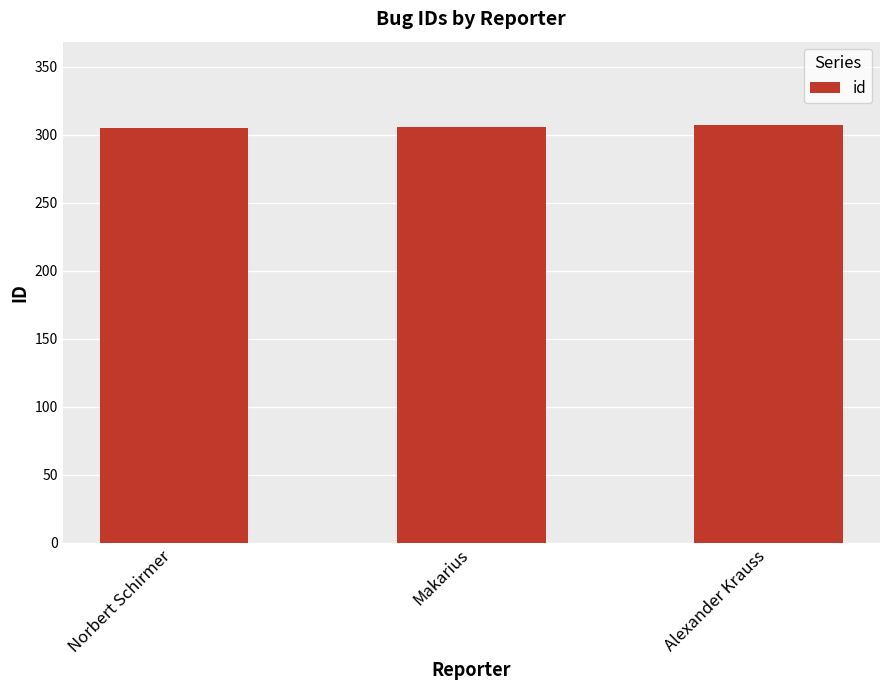

Read the value at Makarius.

306